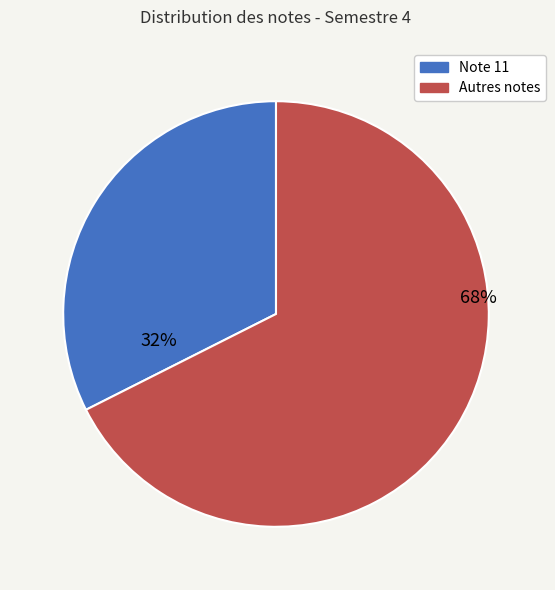

Is there a majority slice in this chart?

Yes